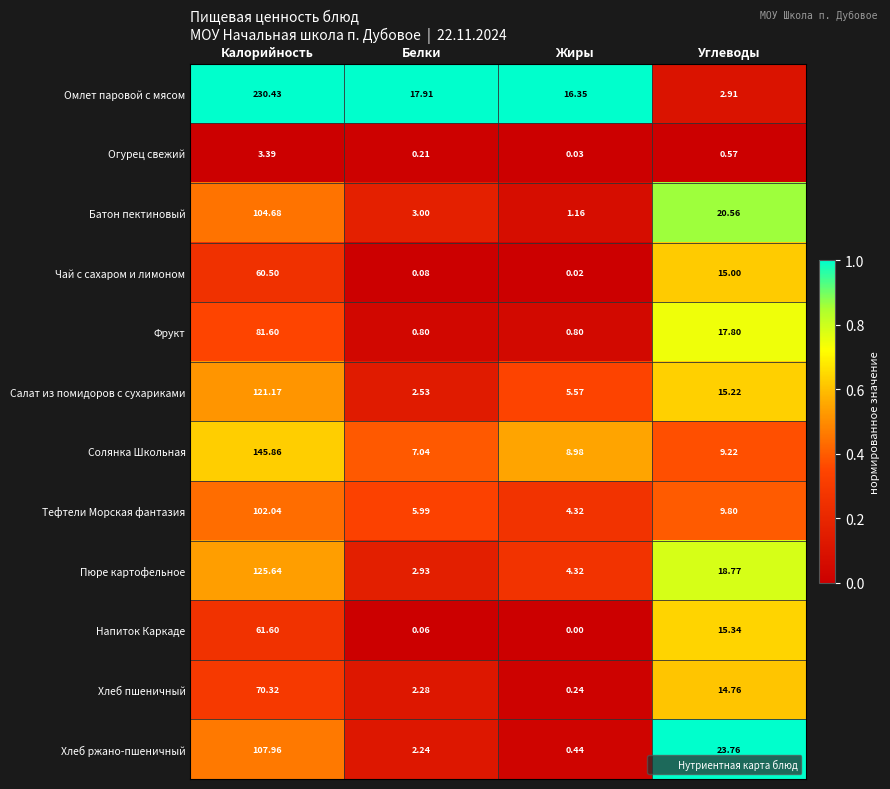

List the labels in order of Салат из помидоров с сухариками value, smallest first.

Белки, Жиры, Углеводы, Калорийность